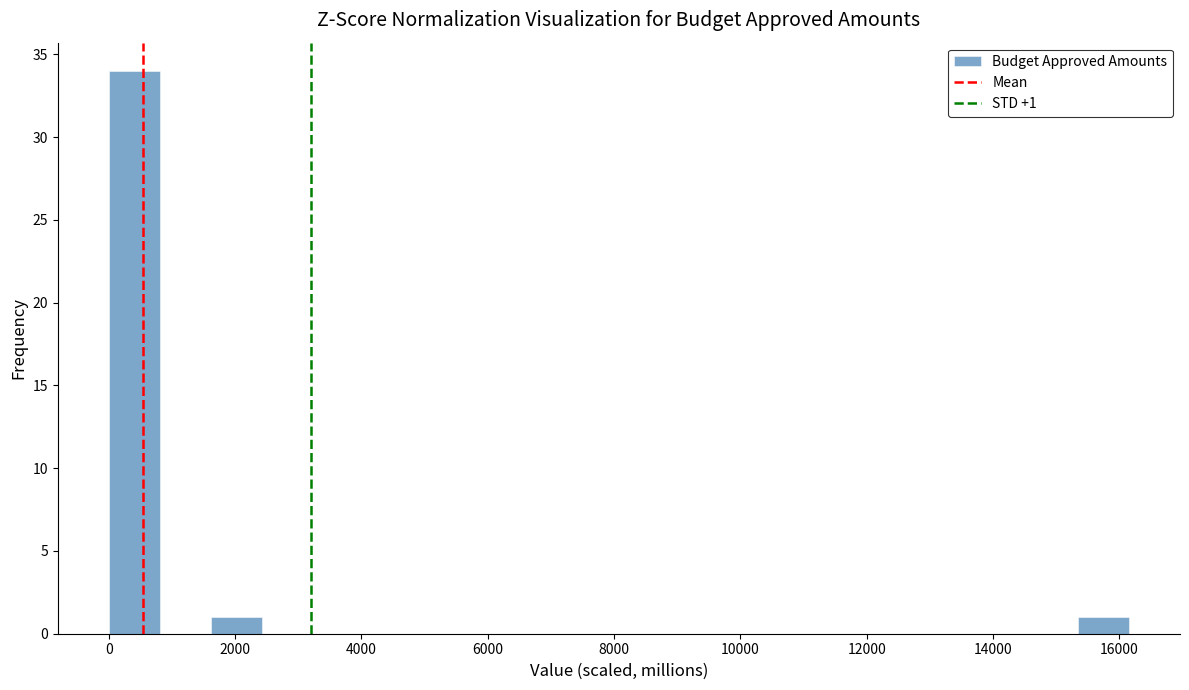

Which range on the x-axis has the tallest bar?

0 to 800